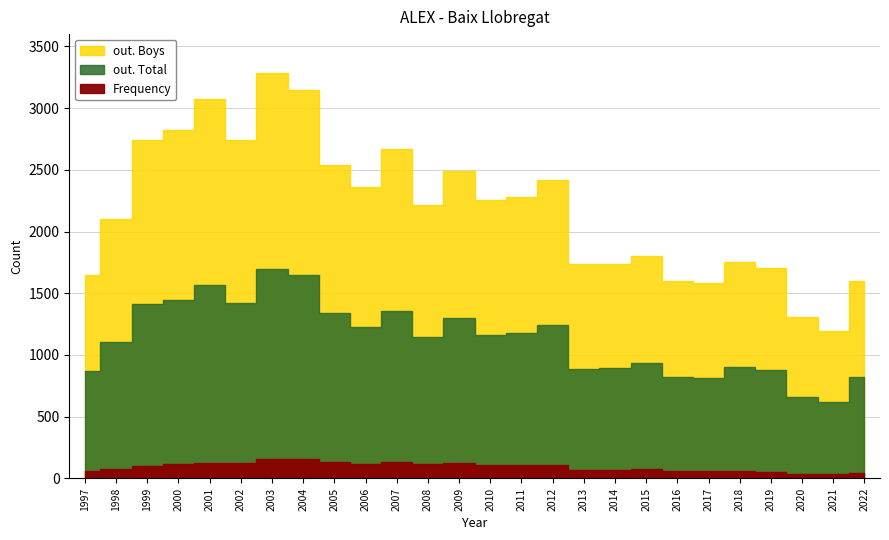

What is the value of the out. Total point at the 9th from the left?

1340